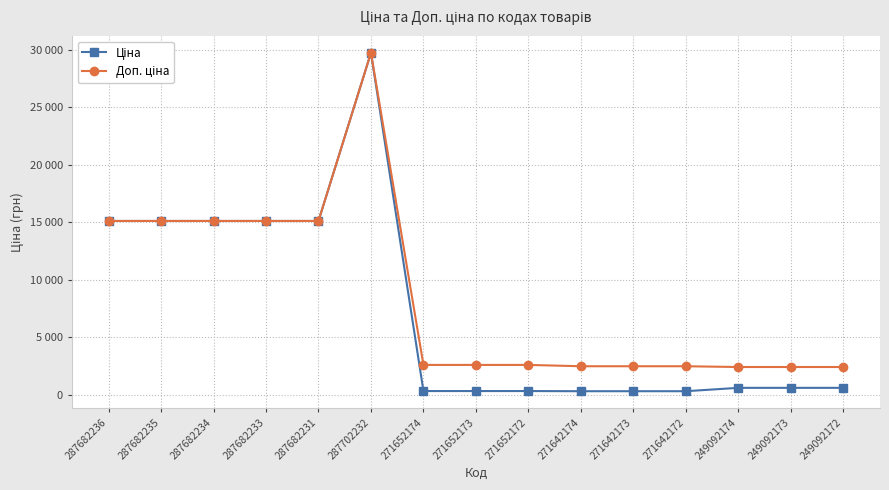

Reading right to left, extract all data points from this chart.

Ціна: 603.7	603.7	603.7	310.3	310.3	310.3	324.8	324.8	324.8	29747.2	15120.0	15120.0	15120.0	15120.0	15120.0
Доп. ціна: 2414.8	2414.8	2414.8	2482.4	2482.4	2482.4	2598.3	2598.3	2598.3	29747.2	15120.0	15120.0	15120.0	15120.0	15120.0